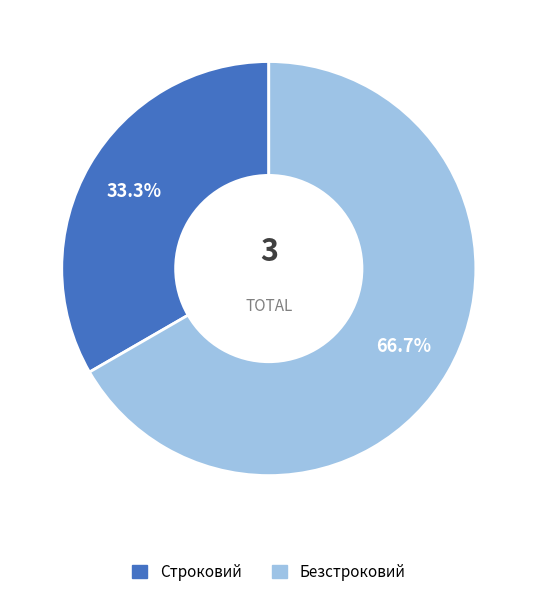

Approximately how many times larger is the value at Строковий compared to Безстроковий?

0.5